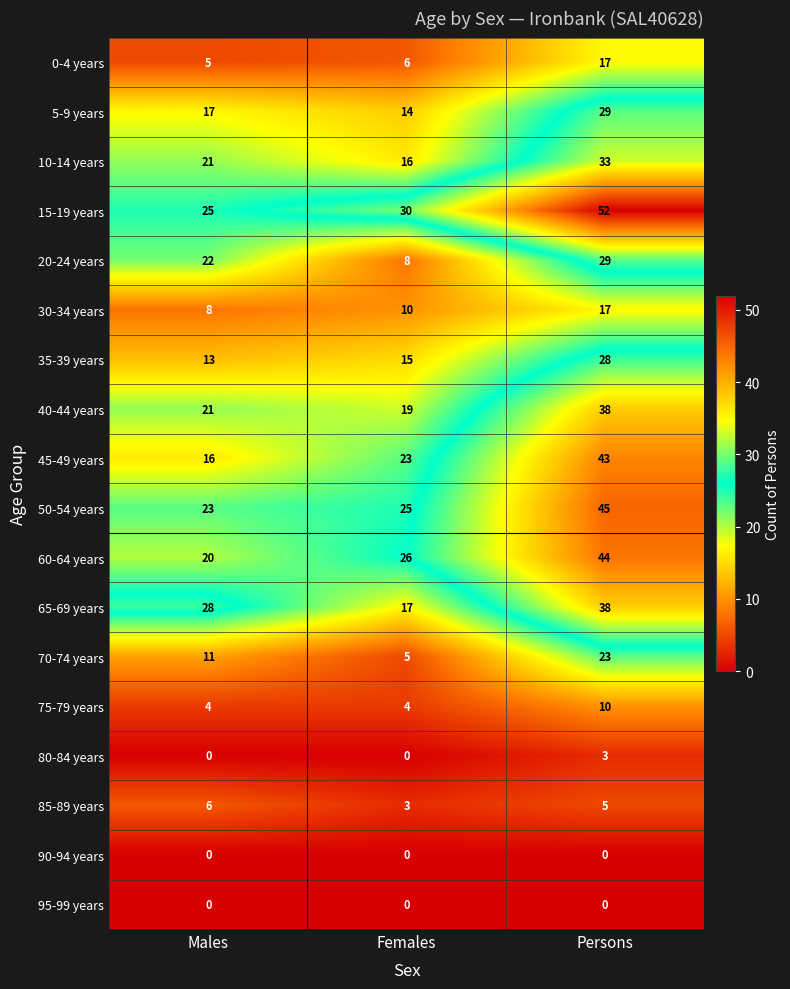

Between Females and Persons, which series saw the biggest shift?

15-19 years